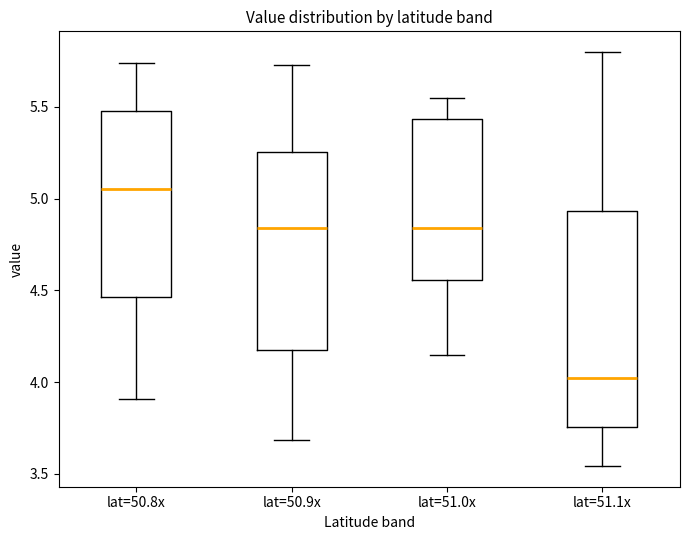

Where does the median line of the box for lat=51.0x sit on the y-axis? The values are not printed on the chart, so give them approximately, as read against the axis.

4.85